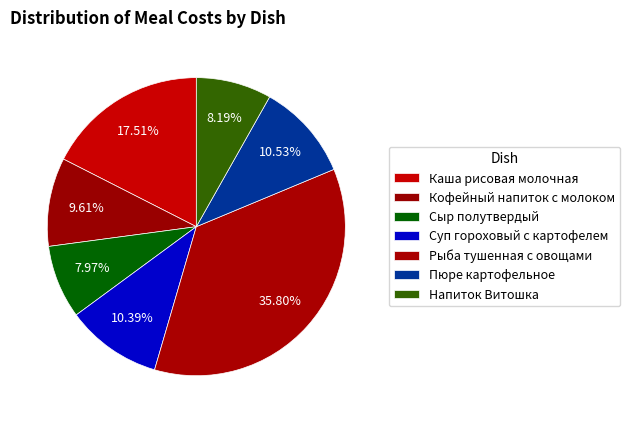

How many slices are in this pie chart?

7